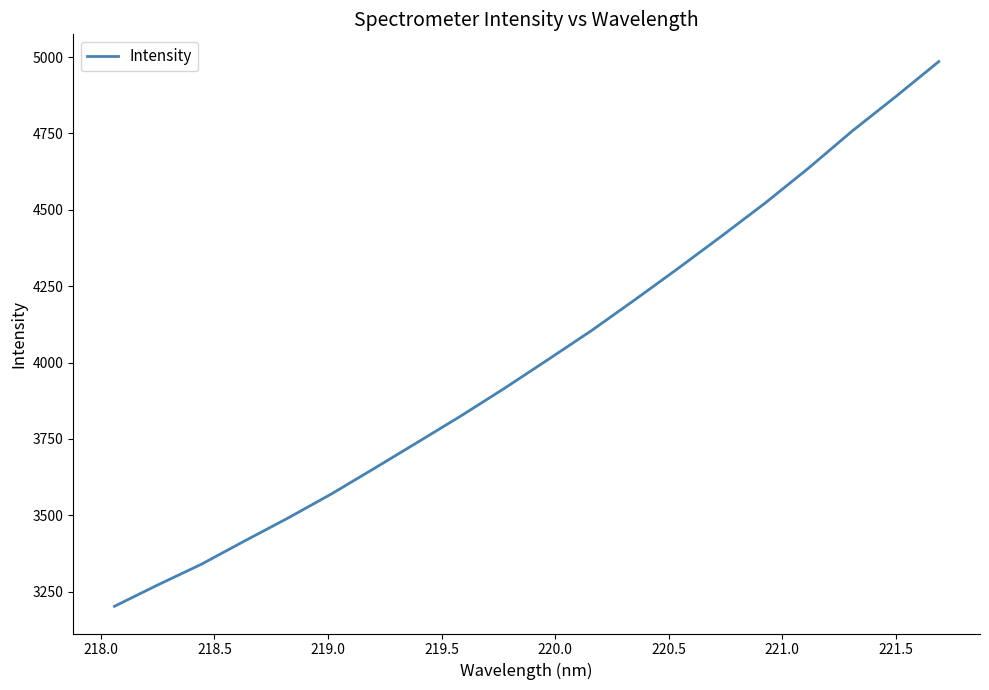

What is the greatest value displayed?

4985.1